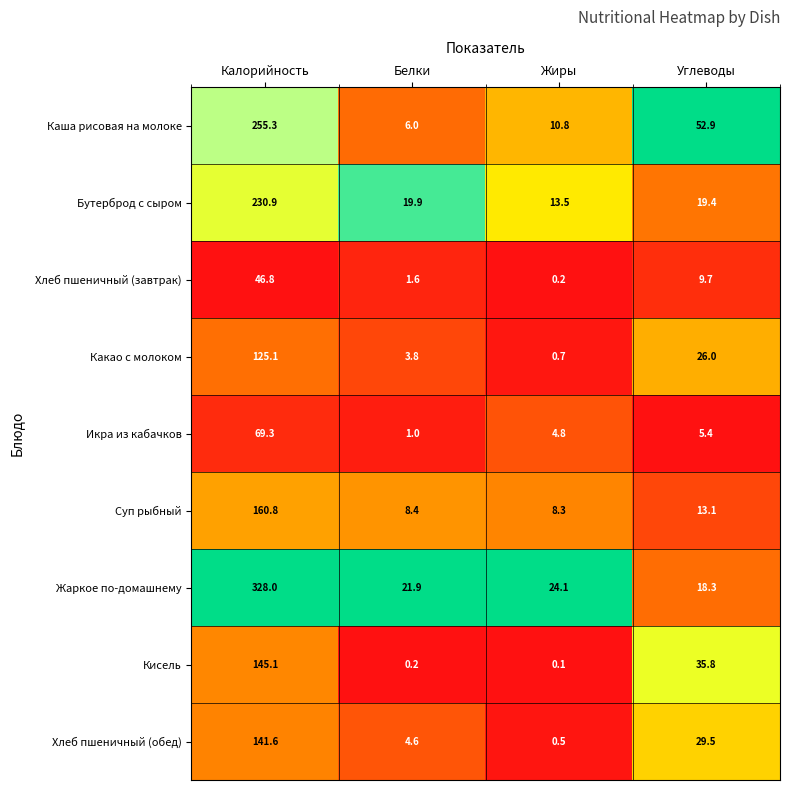

Rank the categories by Кисель value from highest to lowest.

Калорийность, Углеводы, Белки, Жиры